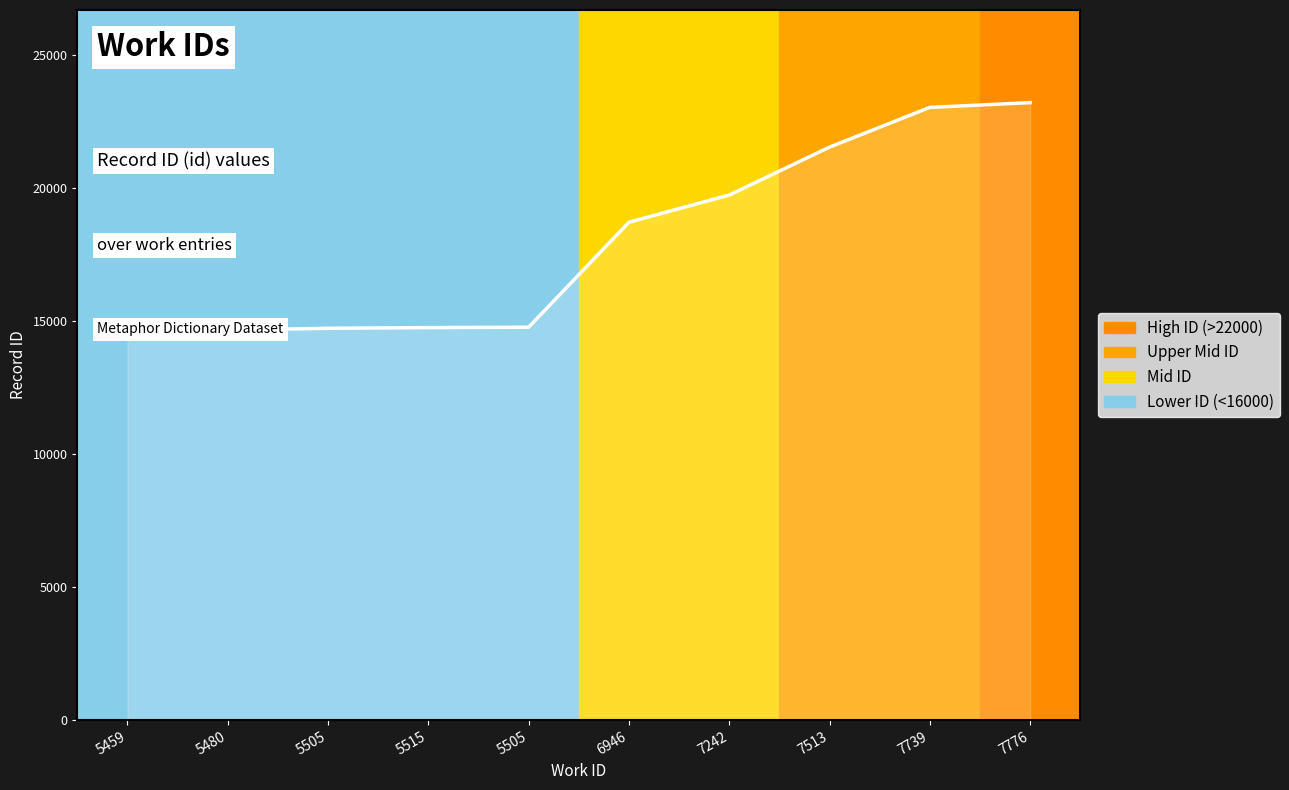

Between 5505 and 6946, which is larger?

6946